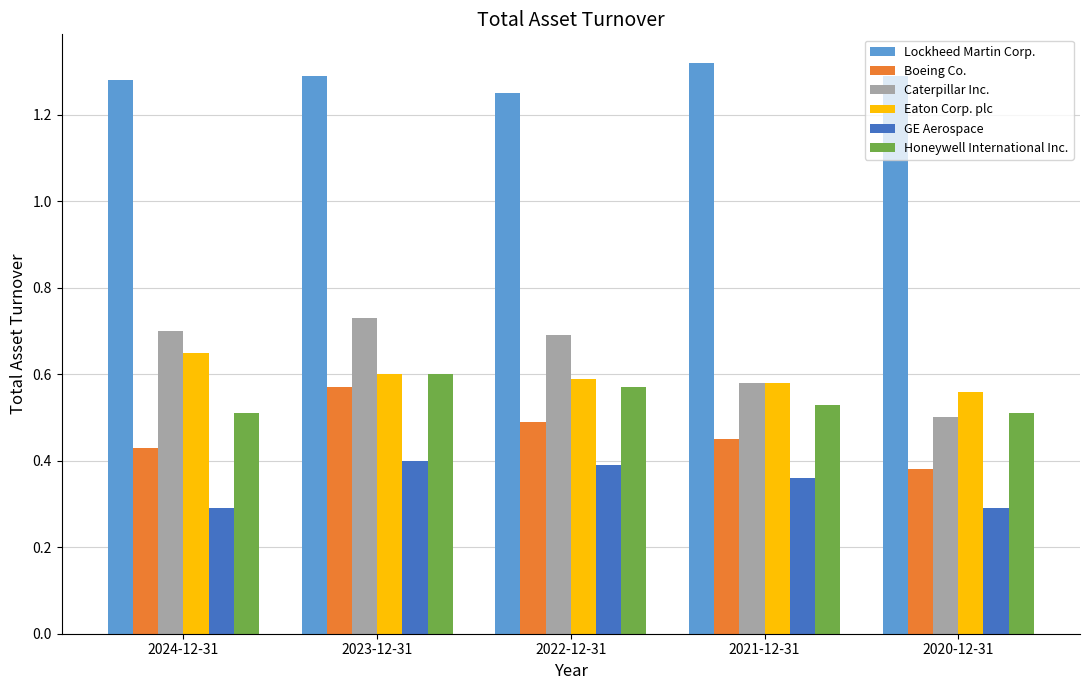

Is the value of Boeing Co. at 2024-12-31 greater than the value of GE Aerospace at 2023-12-31?

Yes